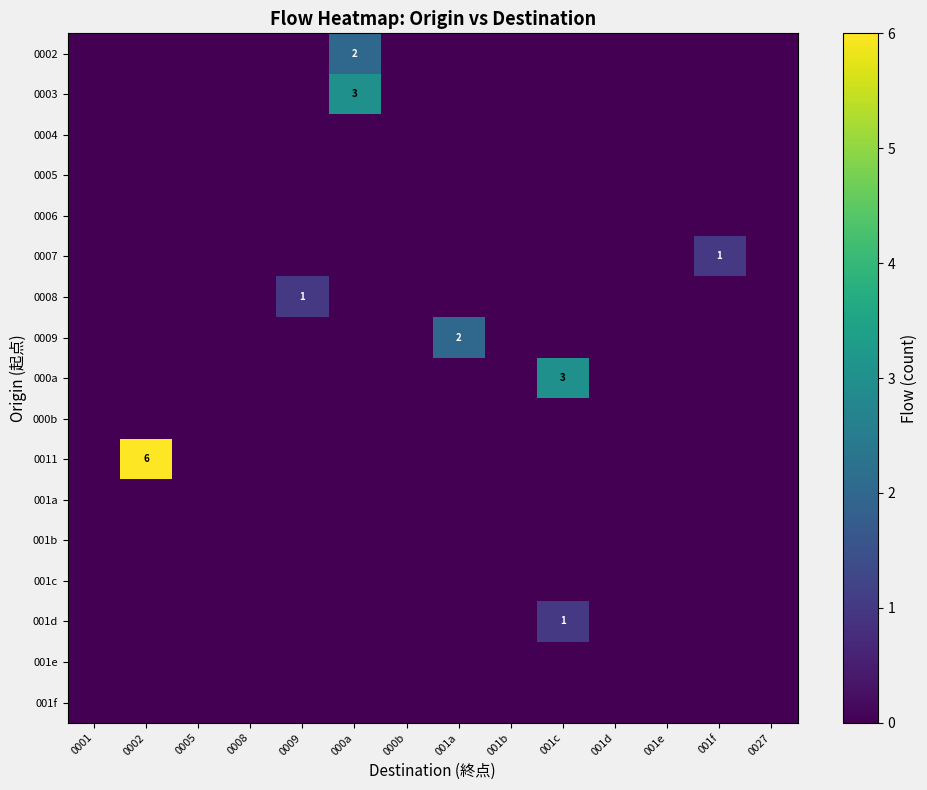

True or false: 0011 has a value of -2 at 0009.

False